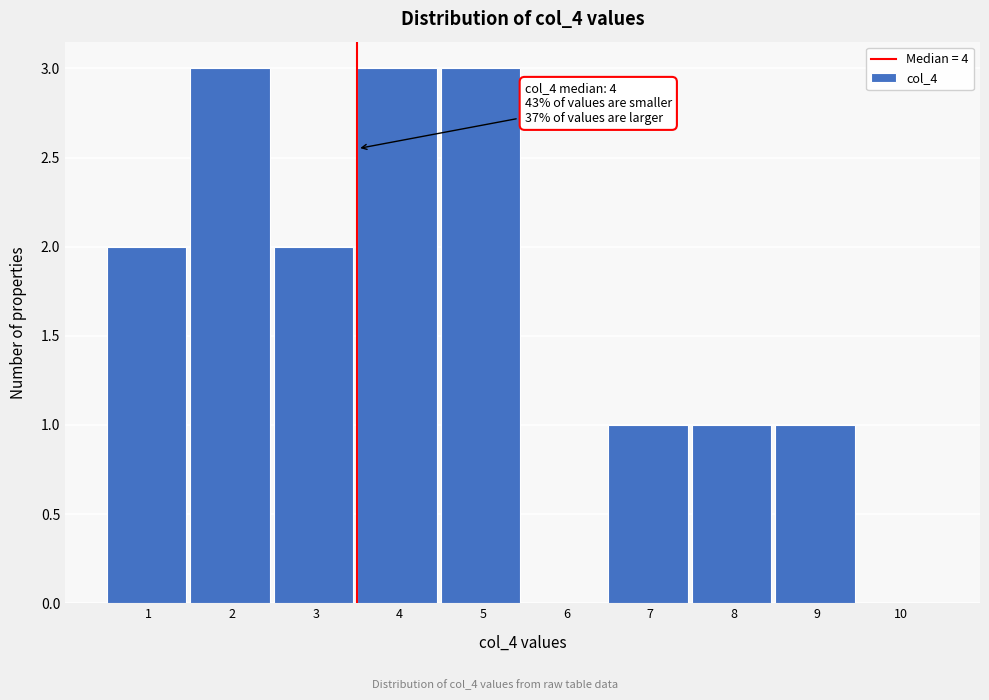

Reading right to left, transcribe all the data shown in this chart.

10=0	9=1	8=1	7=1	6=0	5=3	4=3	3=2	2=3	1=2